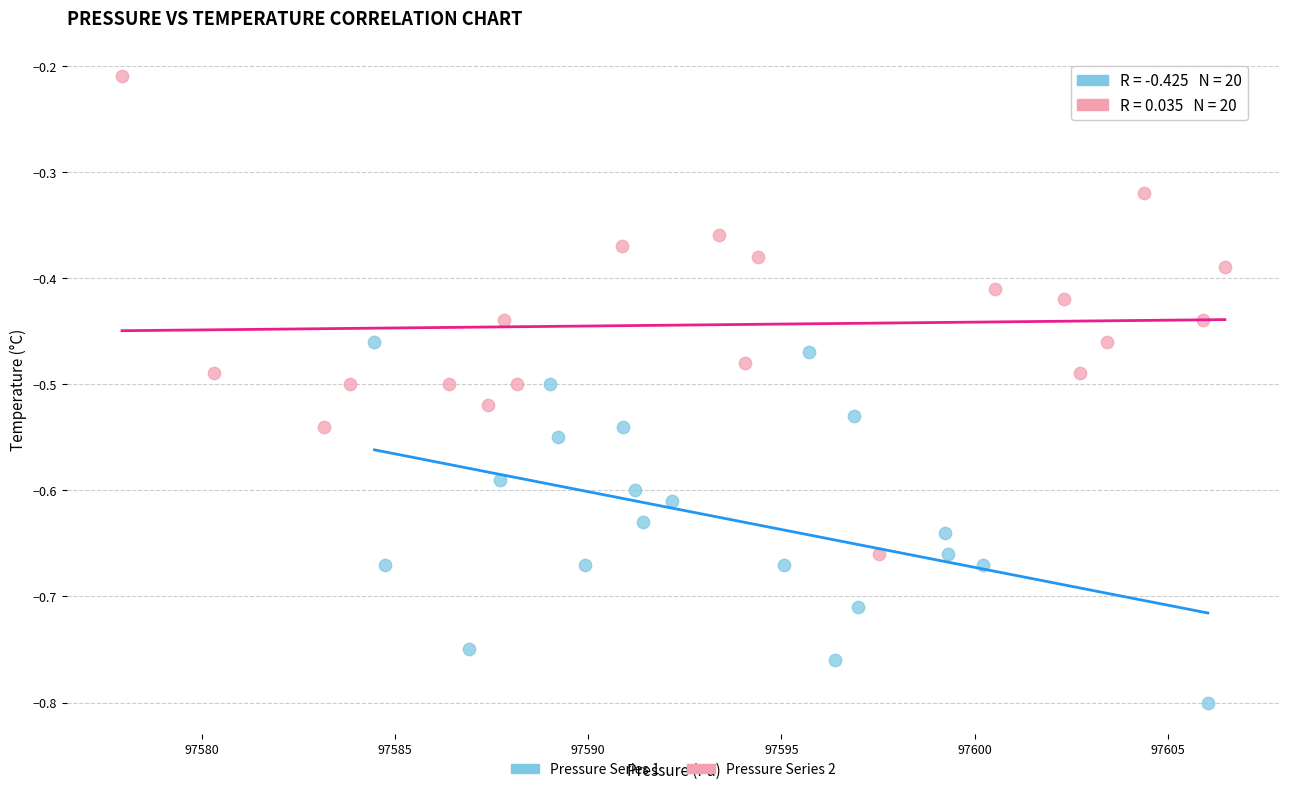

What are all the series names shown in the legend?

Pressure Series 1, Pressure Series 2